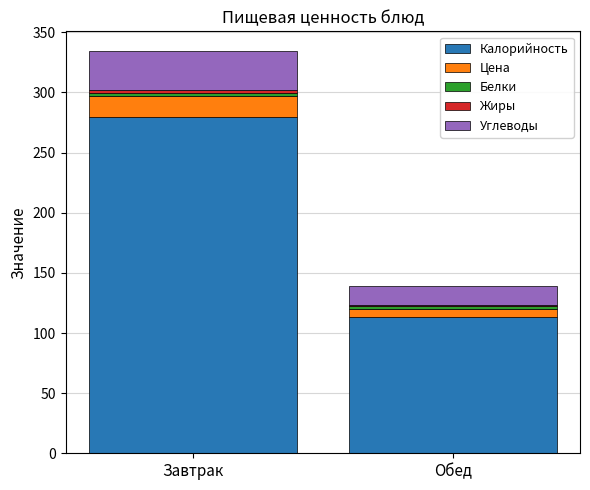

The Калорийность series shows 280.0 at Завтрак. True or false?

True